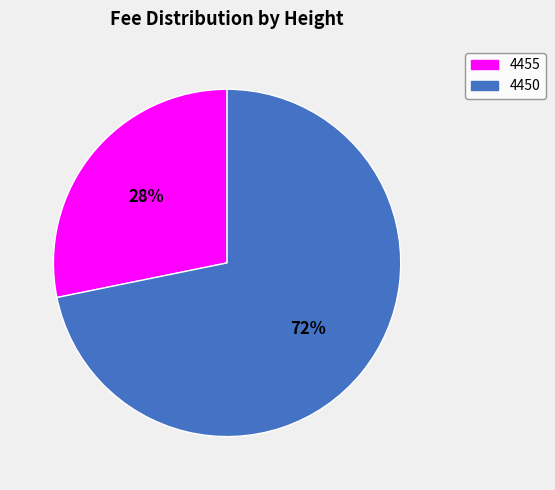

The 4455 slice represents 17% of the pie. True or false?

False